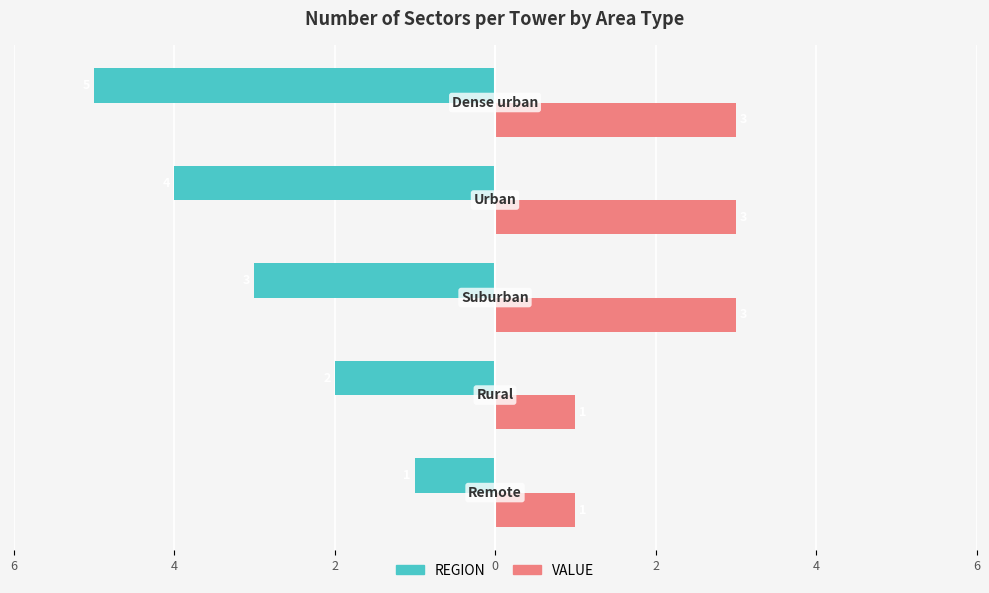

What are all the series names shown in the legend?

REGION, VALUE